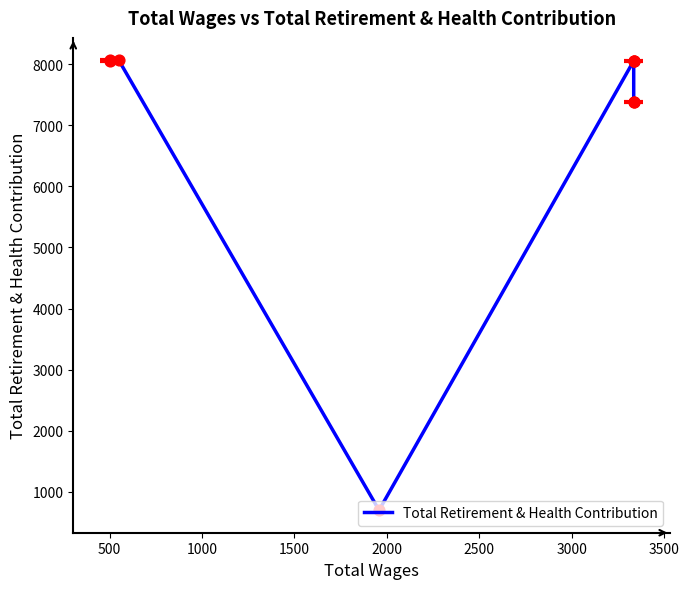

Which has a higher value, 500 or 3000?

500